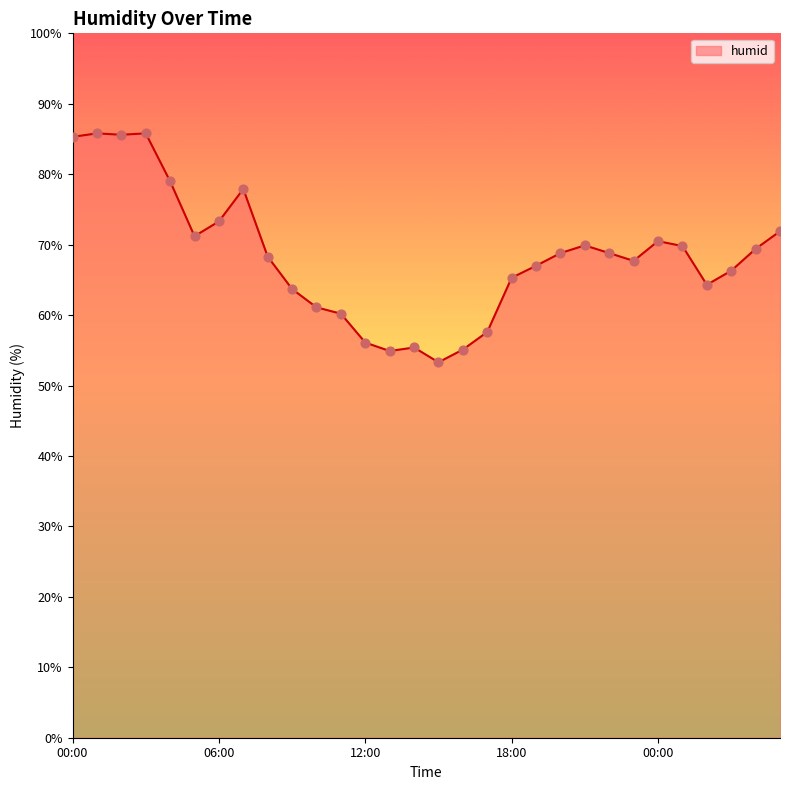

What is the smallest value displayed?

53.3